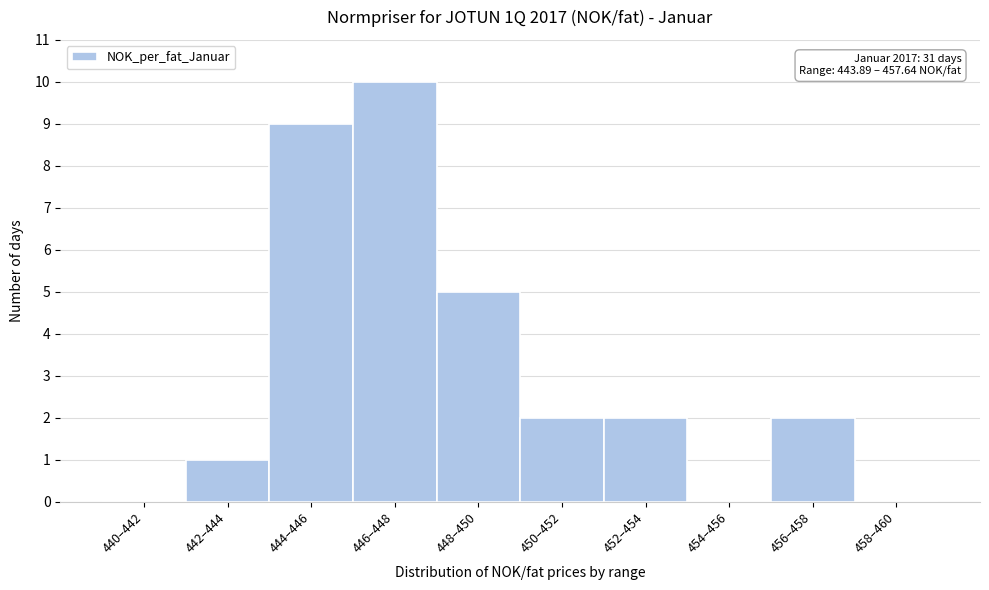

Reading left to right, what are all the values shown in this chart?

440–442=0	442–444=1	444–446=9	446–448=10	448–450=5	450–452=2	452–454=2	454–456=0	456–458=2	458–460=0